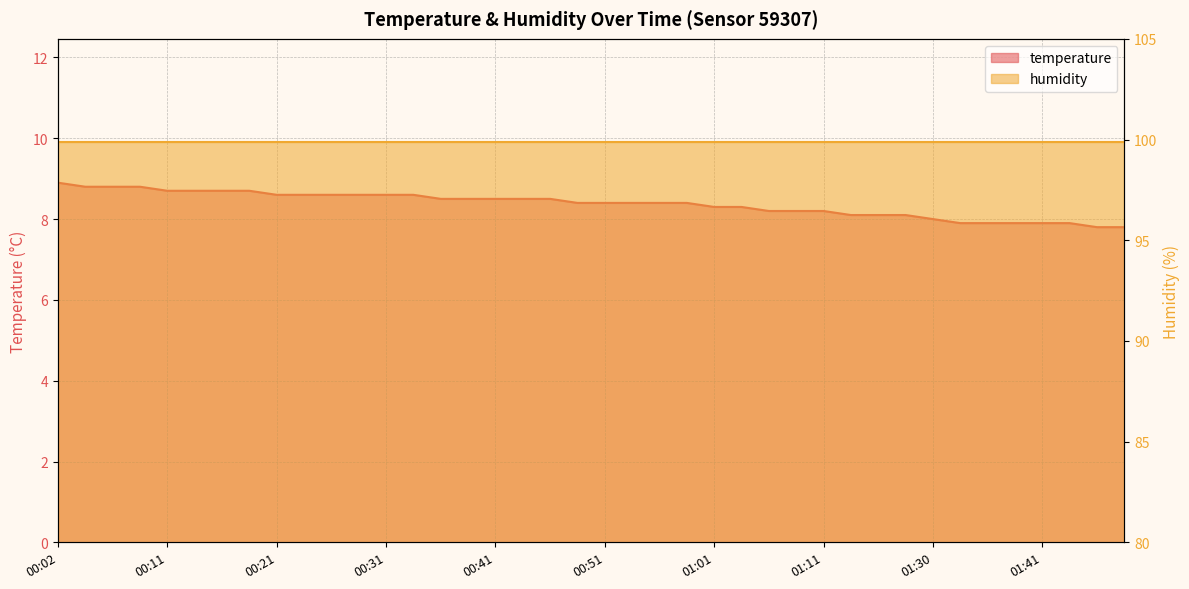

Reading left to right, extract all data points from this chart.

00:02=8.9	00:04=8.8	00:07=8.8	00:09=8.8	00:11=8.7	00:14=8.7	00:16=8.7	00:19=8.7	00:21=8.6	00:24=8.6	00:26=8.6	00:29=8.6	00:31=8.6	00:34=8.6	00:36=8.5	00:39=8.5	00:41=8.5	00:44=8.5	00:46=8.5	00:49=8.4	00:51=8.4	00:53=8.4	00:56=8.4	00:58=8.4	01:01=8.3	01:03=8.3	01:06=8.2	01:08=8.2	01:11=8.2	01:13=8.1	01:16=8.1	01:18=8.1	01:30=8.0	01:33=7.9	01:35=7.9	01:38=7.9	01:41=7.9	01:43=7.9	01:46=7.8	01:48=7.8